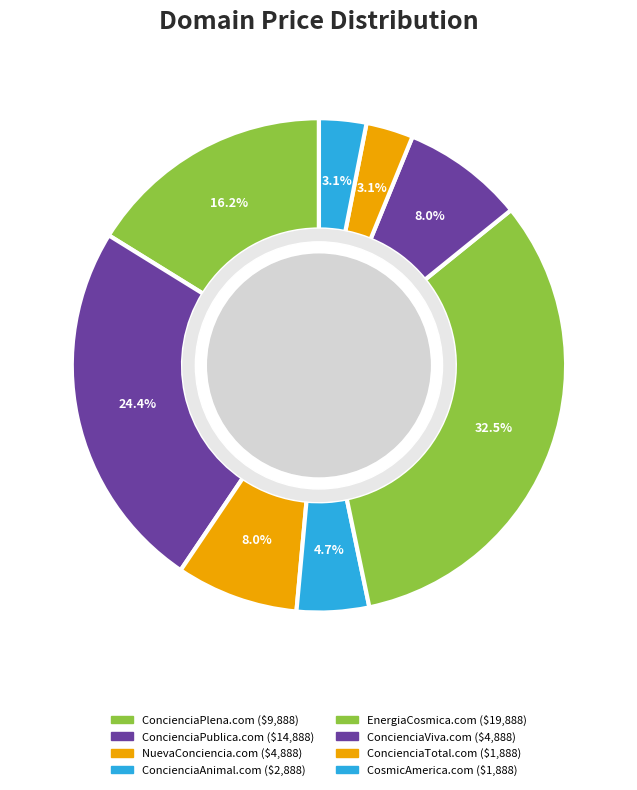

Which slice is the smallest?

ConcienciaTotal.com